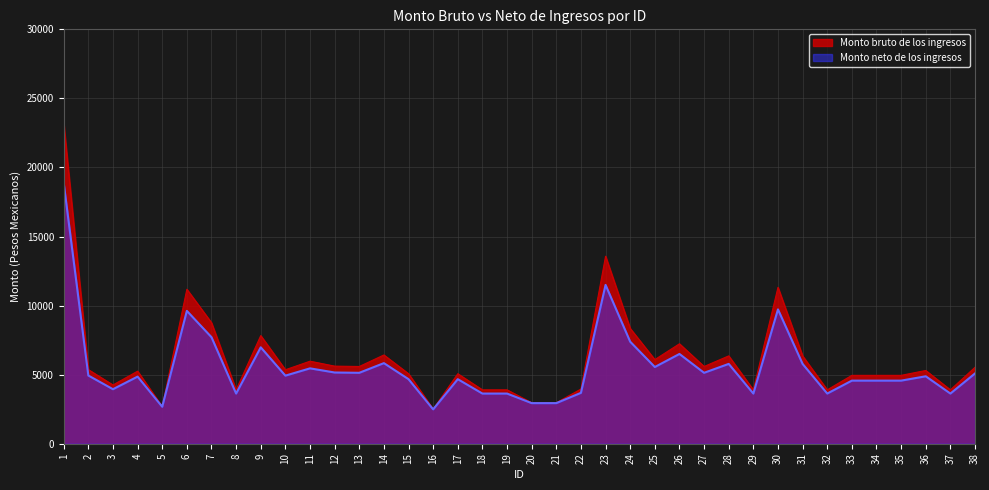

How many values in the Monto bruto de los ingresos series exceed 5355?

18